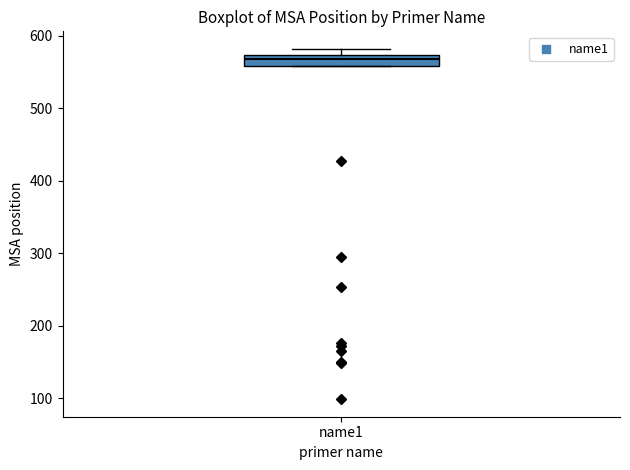

Where is the upper edge of the box for name1 on the y-axis? The values are not printed on the chart, so give them approximately, as read against the axis.

570